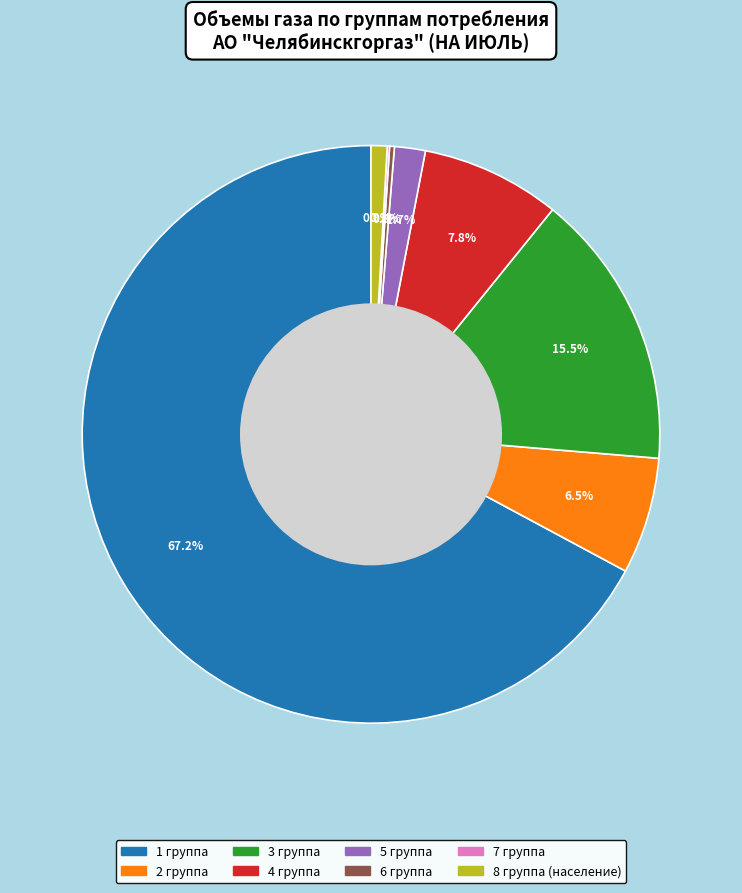

What is the ratio of the value at 2 группа to the value at 3 группа?

0.4